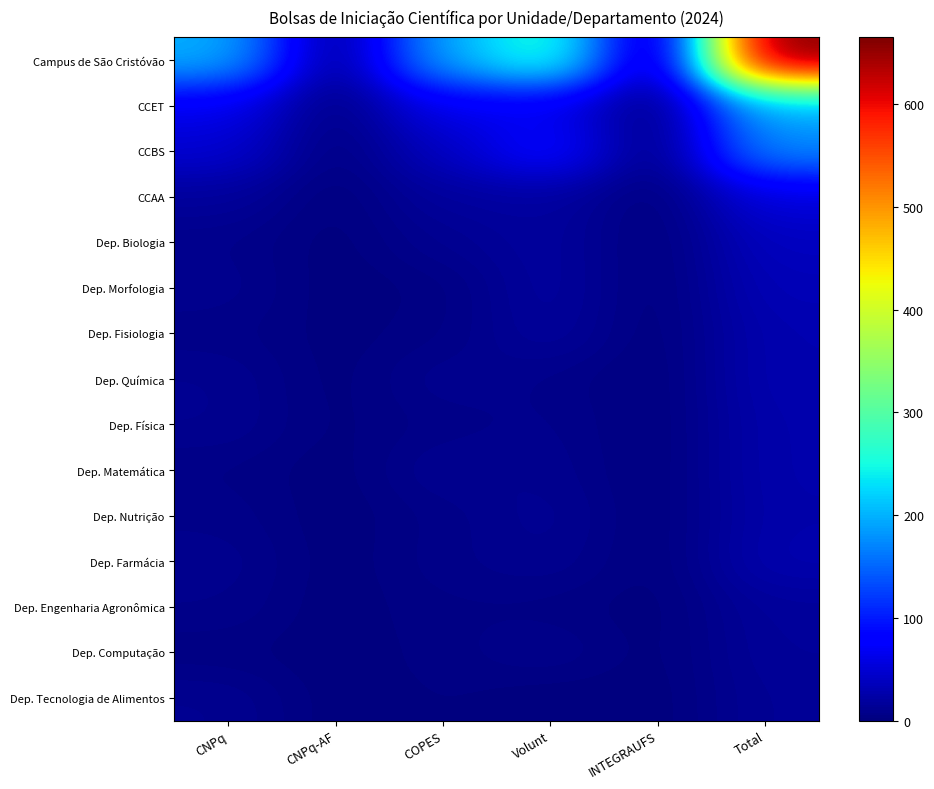

Which category has the highest value across all series?

Total